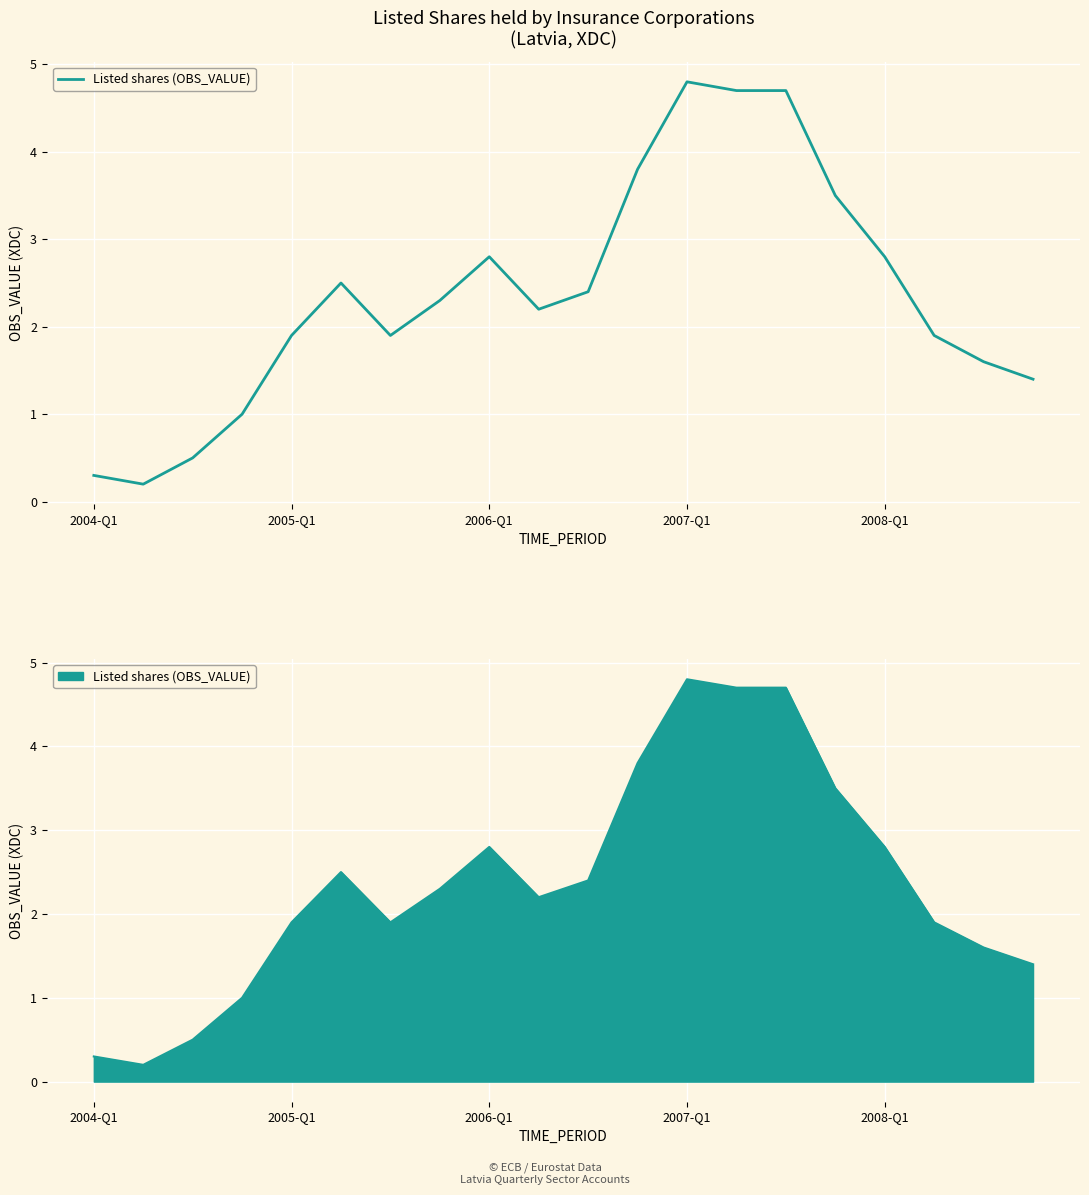

The value at 2004-Q1 is 0.3. True or false?

True